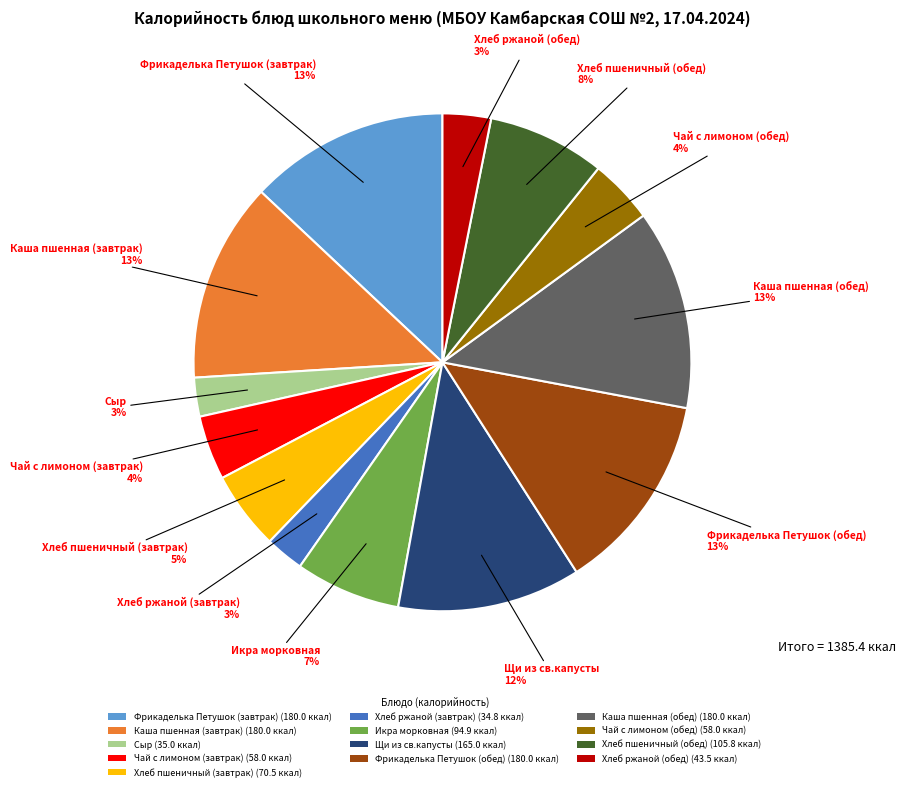

Is the sum of Щи из св.капусты and Хлеб ржаной (обед) greater than half?

No